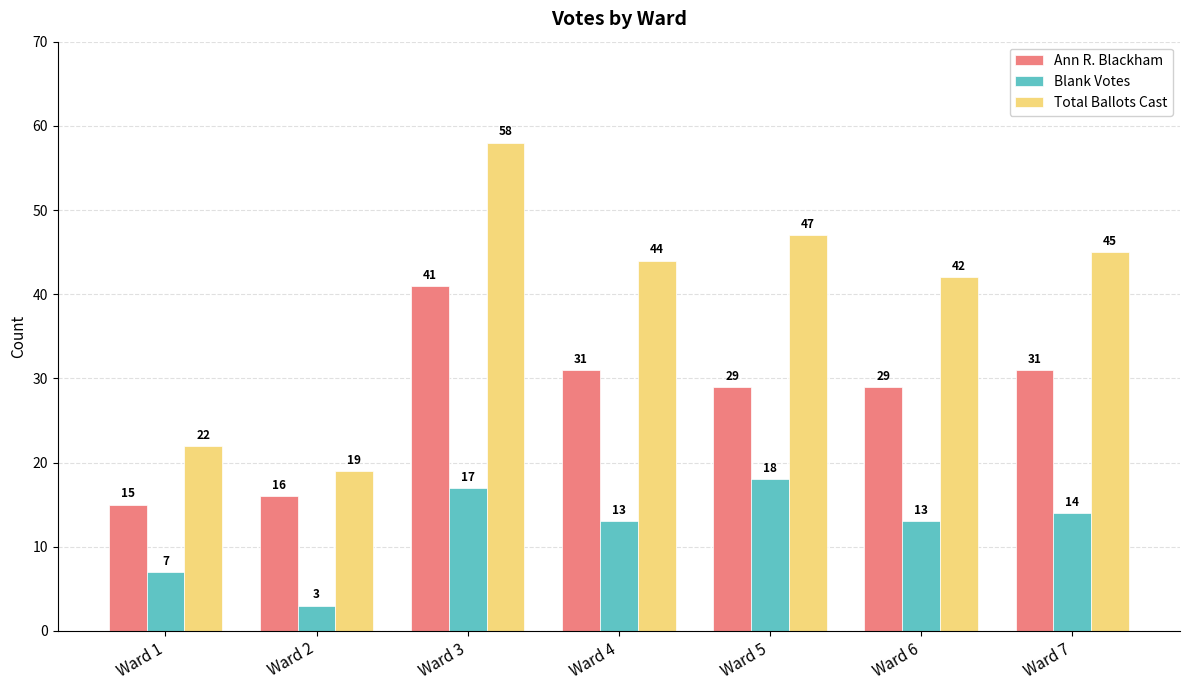

What is the difference between the Blank Votes values at Ward 3 and Ward 2?

14